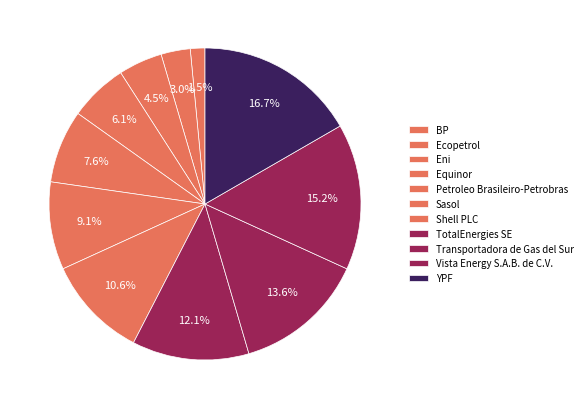

How many segments does this pie chart have?

11